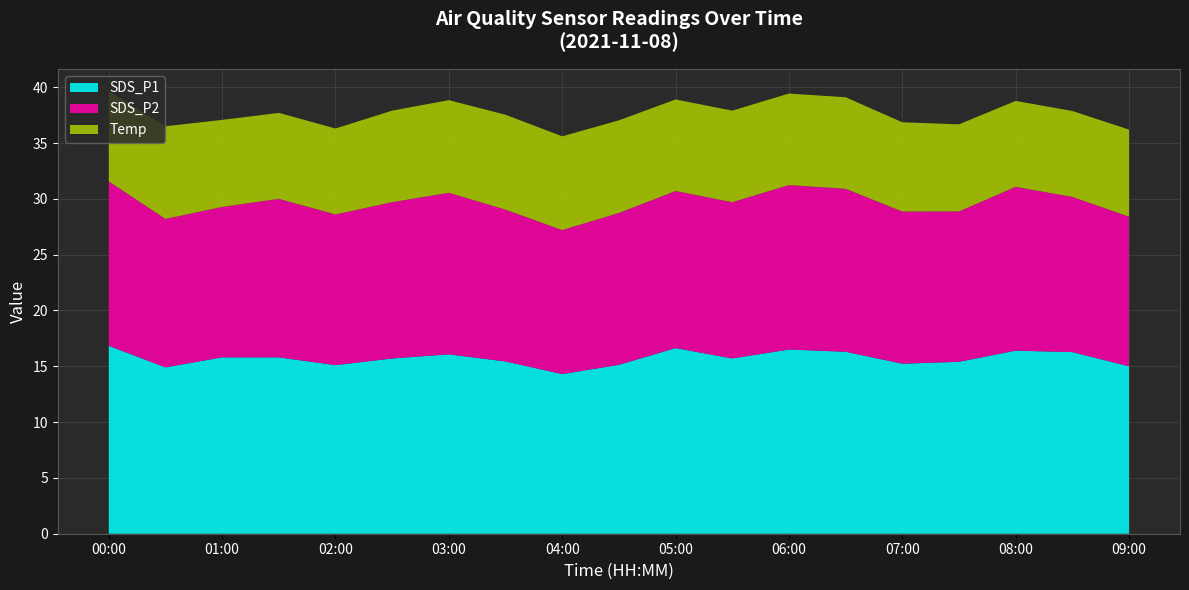

Reading left to right, list all the values displayed in this chart.

SDS_P1: 16.8	14.9	15.8	15.8	15.1	15.7	16.1	15.4	14.3	15.1	16.6	15.7	16.5	16.3	15.2	15.4	16.4	16.3	15.0
SDS_P2: 14.7	13.3	13.5	14.2	13.5	14.0	14.5	13.6	12.9	13.6	14.1	14.0	14.7	14.6	13.6	13.5	14.7	13.9	13.4
Temp: 8.1	8.3	7.8	7.7	7.7	8.2	8.3	8.5	8.4	8.3	8.2	8.2	8.2	8.2	8.0	7.8	7.7	7.7	7.8